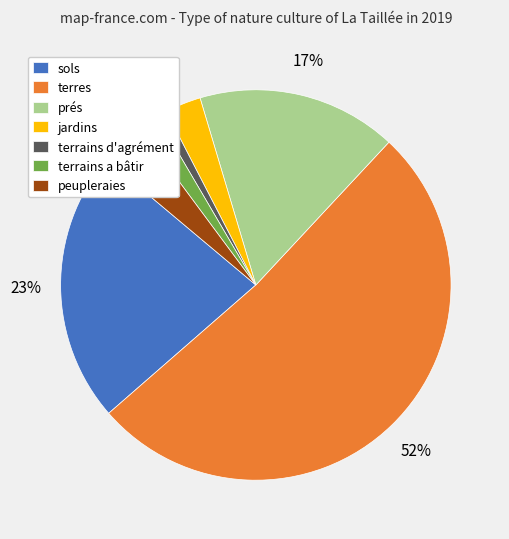

Which slice is the largest?

terres